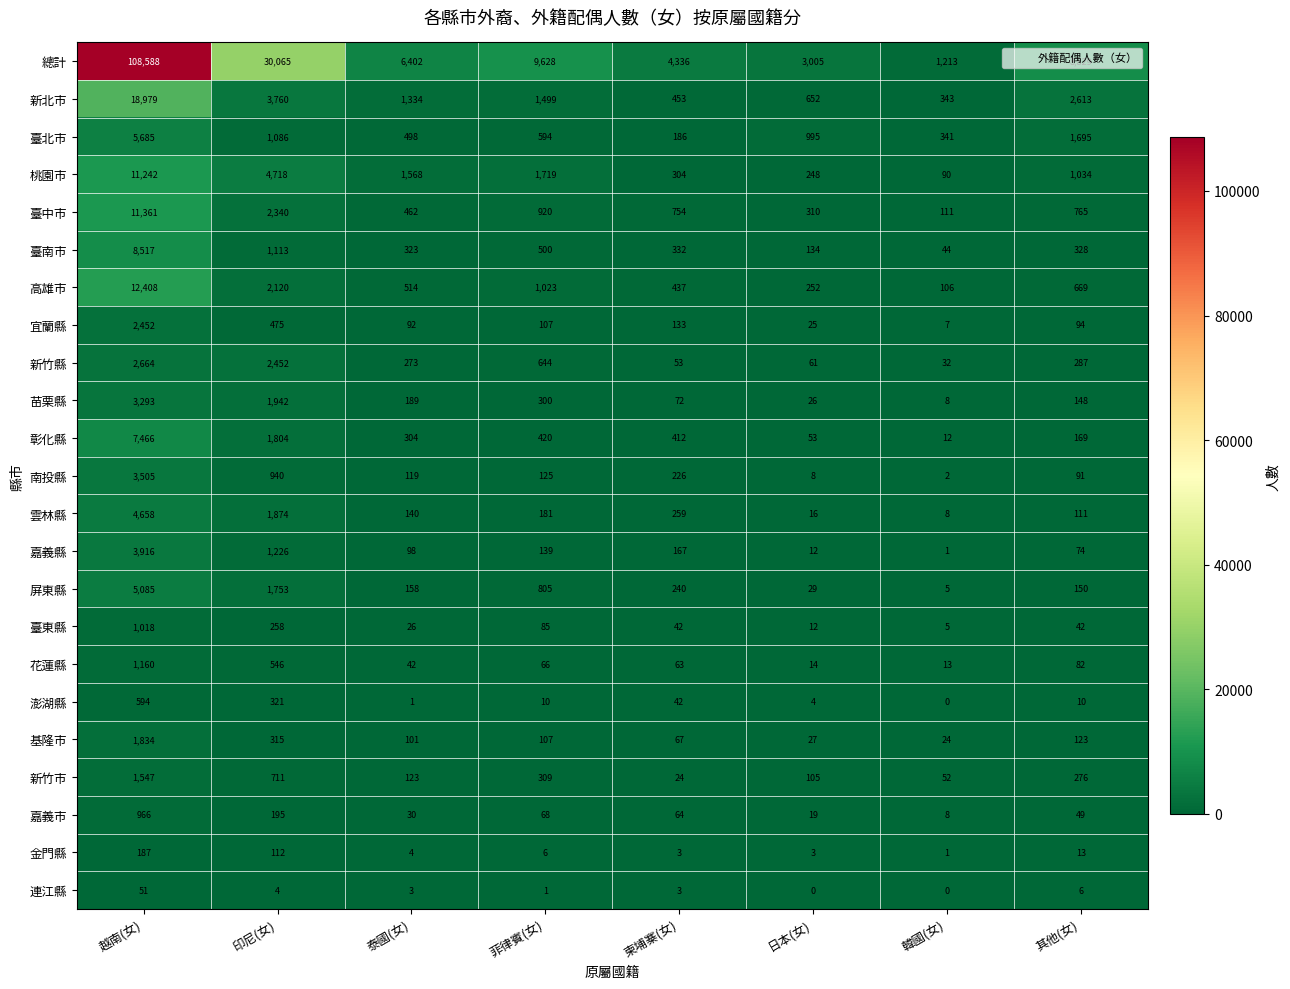

The value of 嘉義市 at 越南(女) is 966. True or false?

True